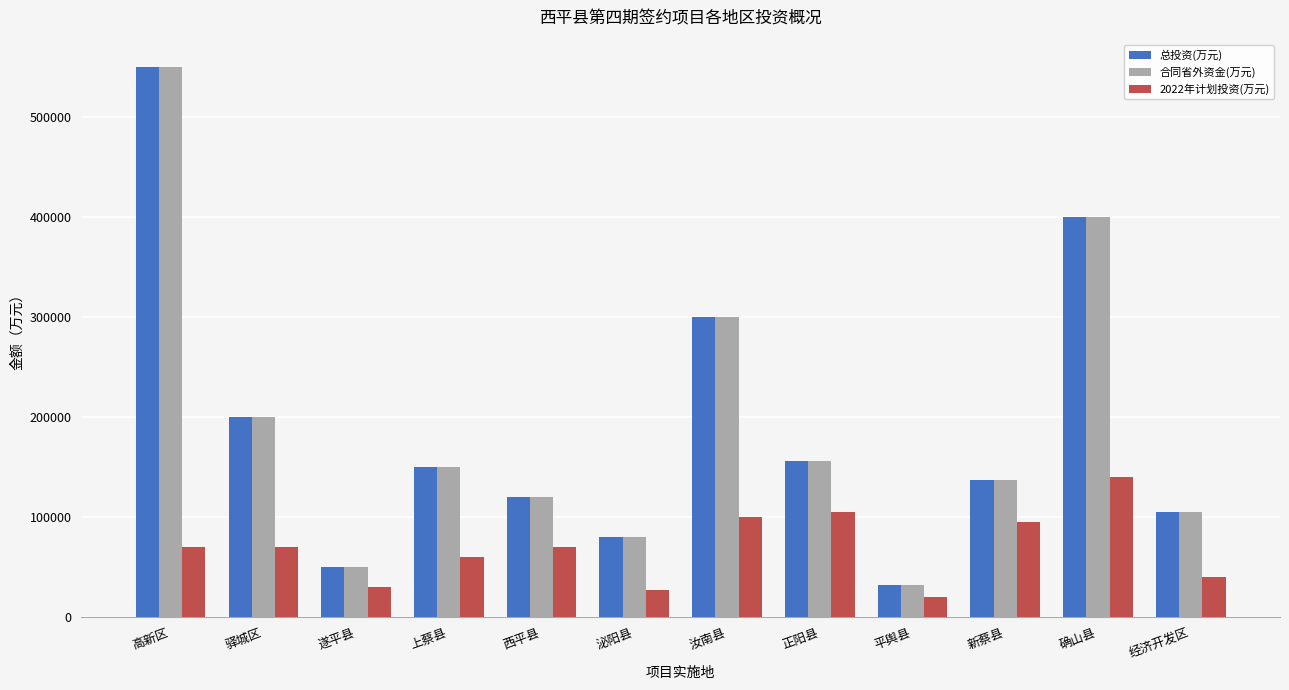

What is the label of the 1st bar from the left?

高新区